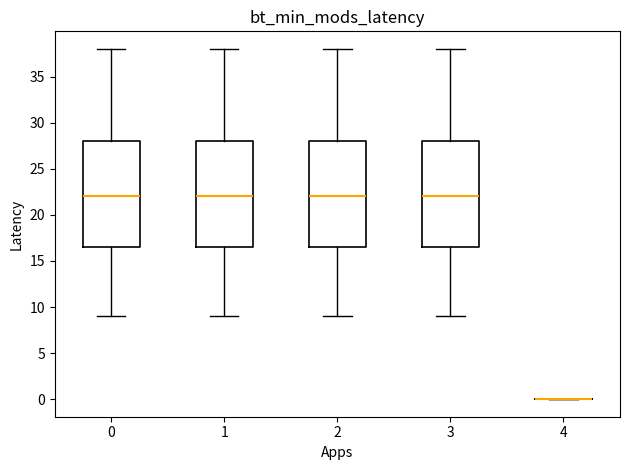

Reading left to right, read every box against the y-axis: the position of its median line, the range the box covers, and the ends of its whiskers. The values are not printed on the chart, so give them approximately, as read against the axis.

0: median 22.0, box 16.5 to 28.0, whiskers 9.0 to 38.0
1: median 22.0, box 16.5 to 28.0, whiskers 9.0 to 38.0
2: median 22.0, box 16.5 to 28.0, whiskers 9.0 to 38.0
3: median 22.0, box 16.5 to 28.0, whiskers 9.0 to 38.0
4: box collapsed to a line at 0.0, whiskers 0.0 to 0.0